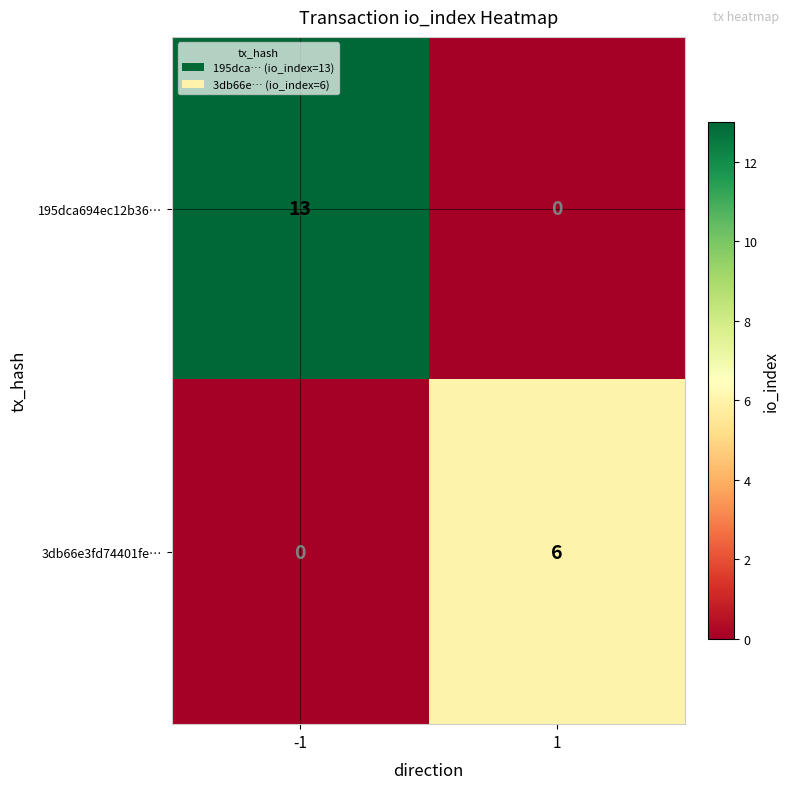

At 1, list the series in order from largest to smallest.

3db66e3fd74401fe…, 195dca694ec12b36…